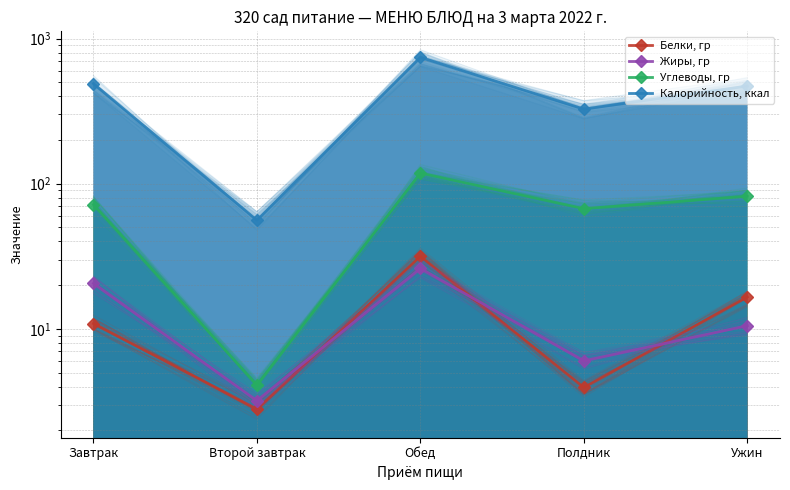

Is it true that Углеводы, гр equals 95.4 at Завтрак?

False